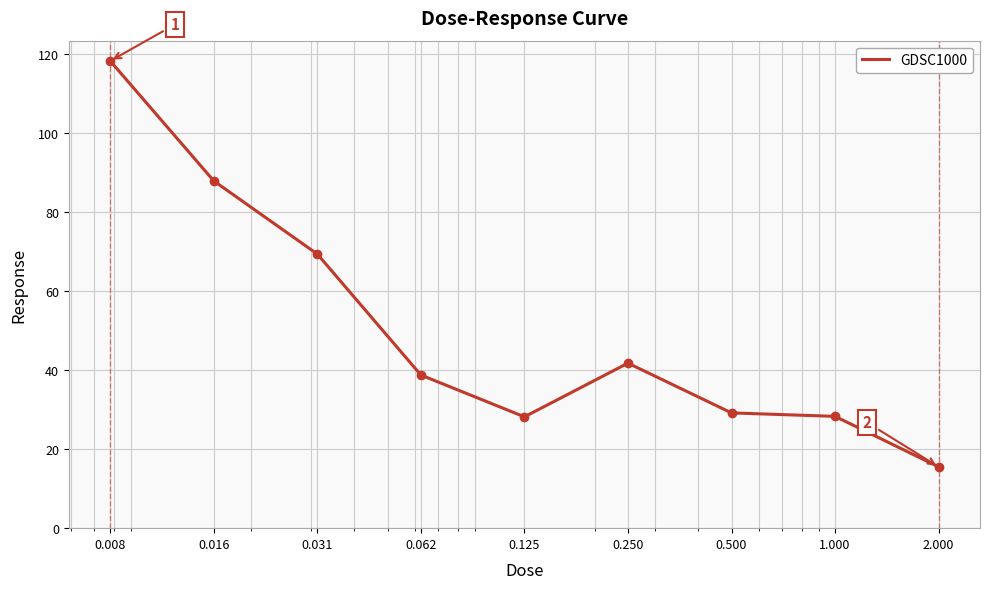

What is the smallest value displayed?

15.5